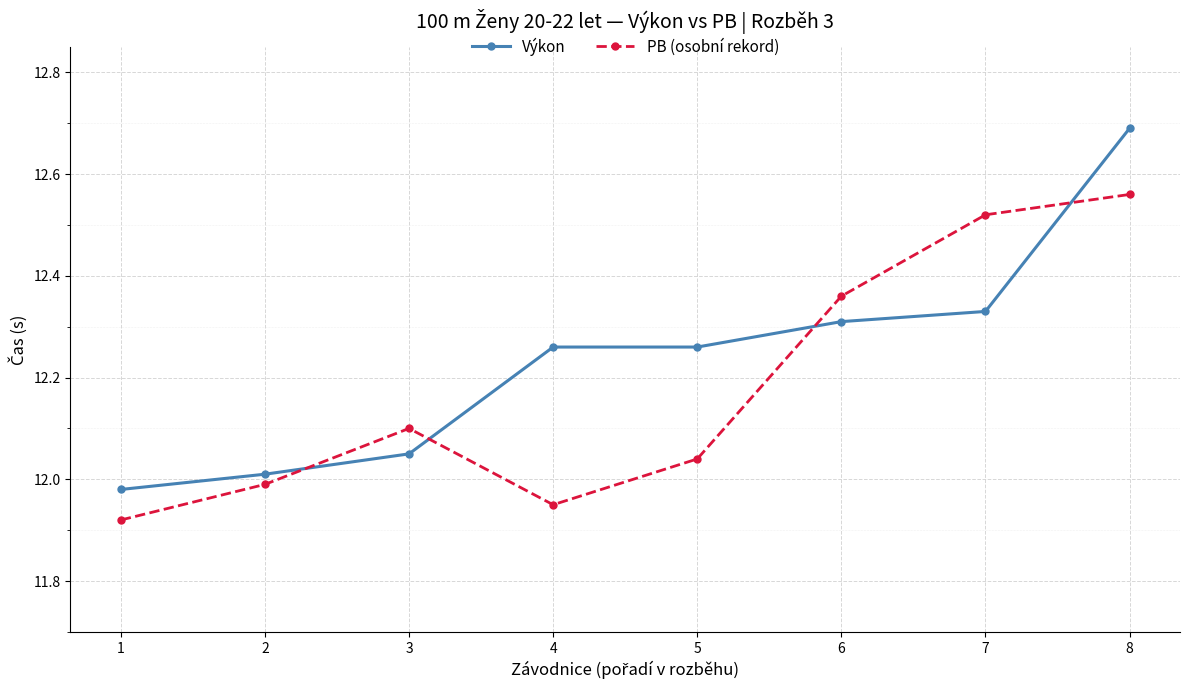

What is the maximum value shown in the chart?

12.7